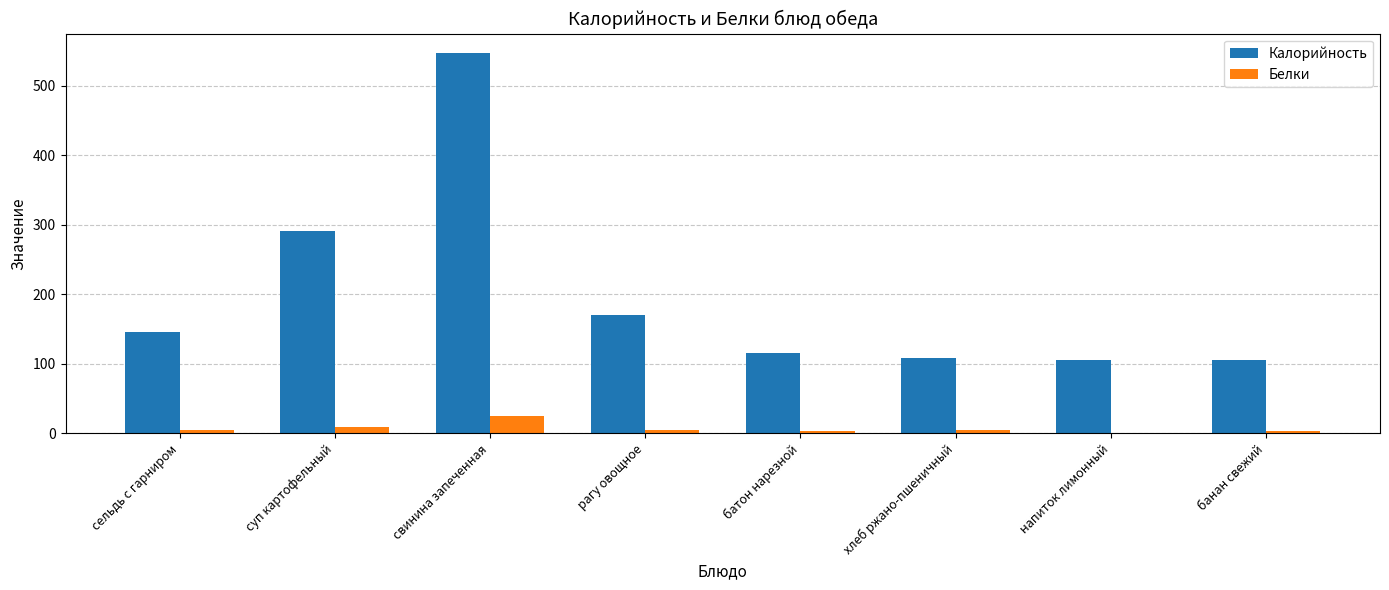

Are the bars grouped side by side (vs. stacked)?

Yes